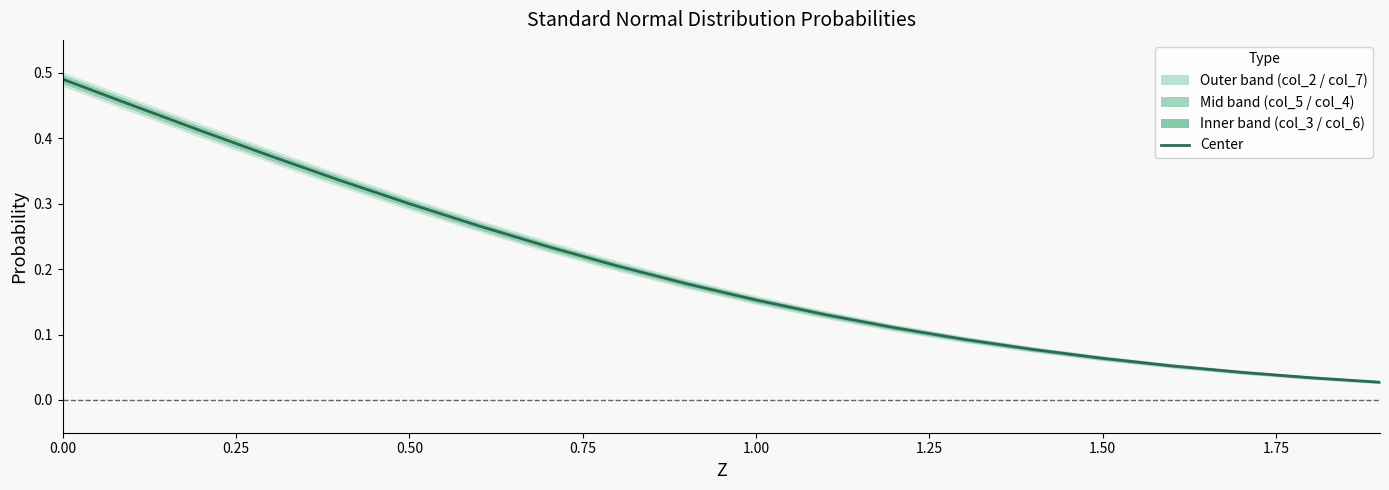

What is the label of the 7th point from the left?

1.50